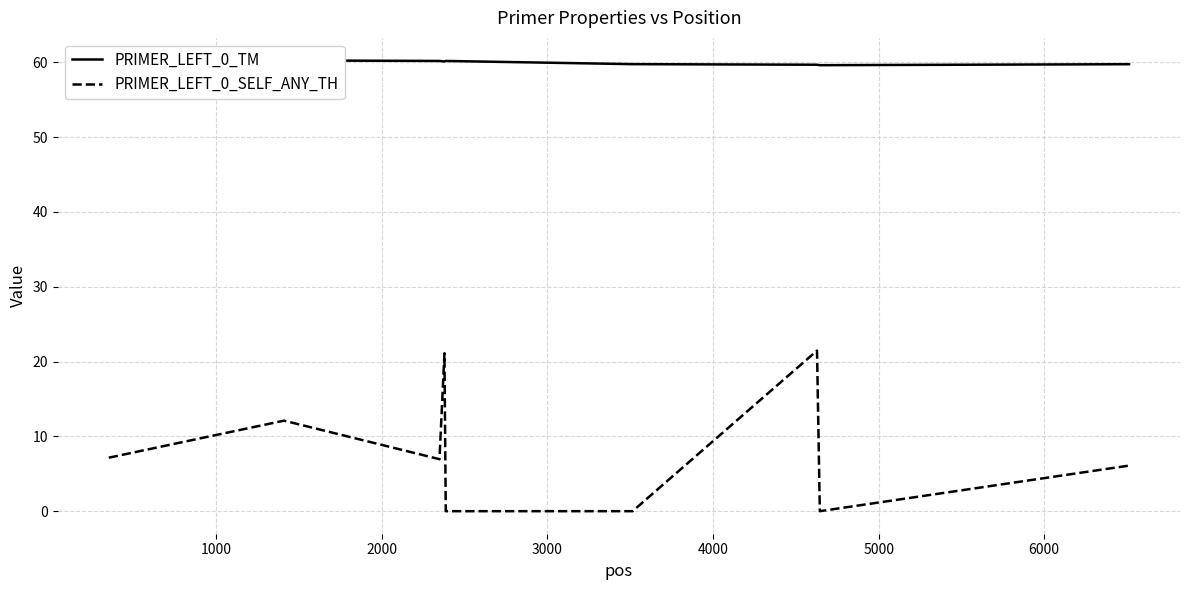

Rank the series by their average value, from lowest to highest.

PRIMER_LEFT_0_SELF_ANY_TH, PRIMER_LEFT_0_TM